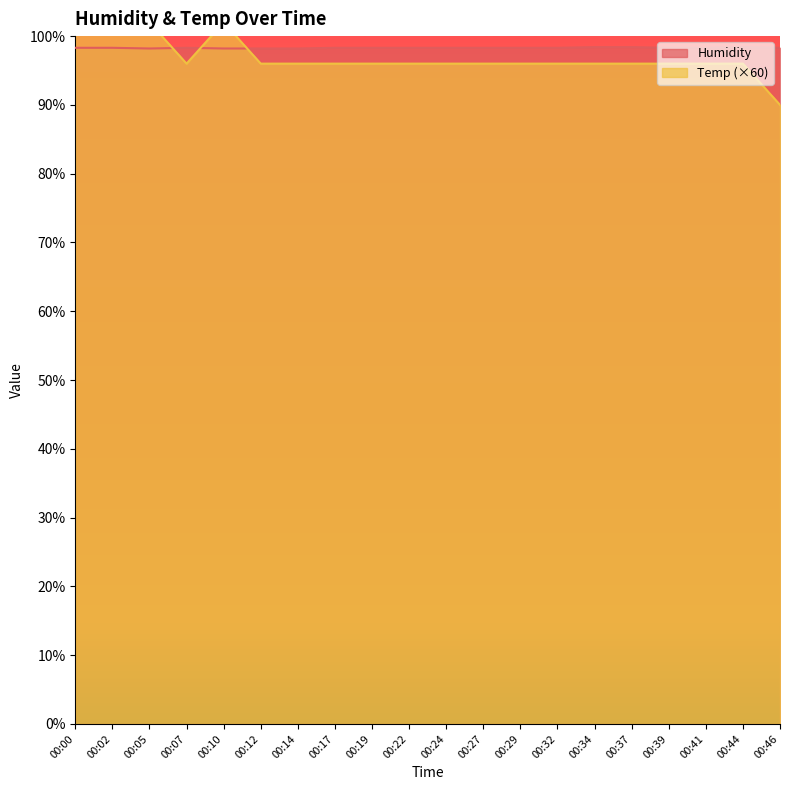

Rank the series at 00:46 from highest to lowest value.

Humidity, Temp